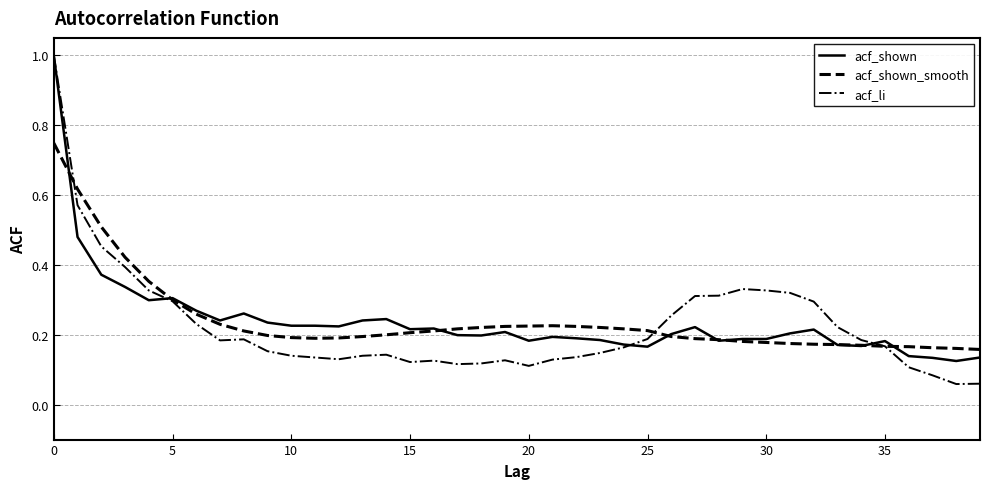

Which series has the largest range (max minus min)?

acf_li